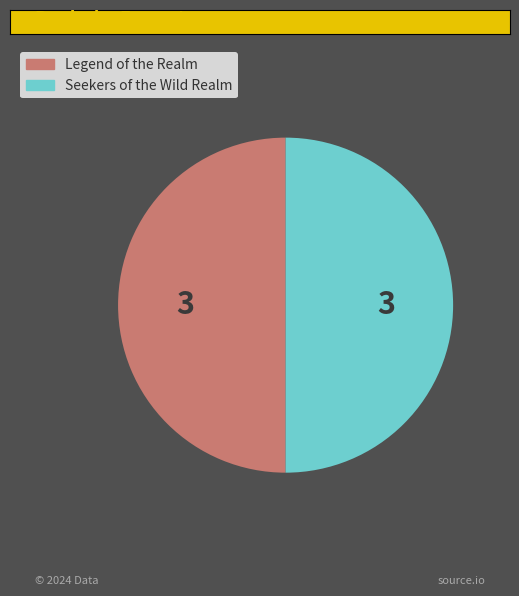

What is the ratio of the value at Seekers of the Wild Realm to the value at Legend of the Realm?

1.0